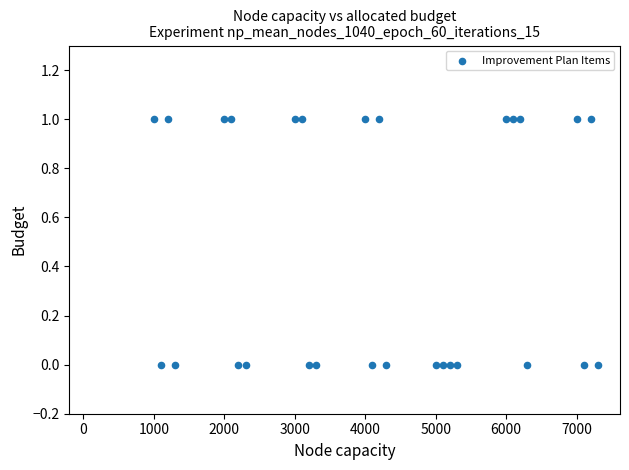

What is the range of X values (max minus min)?

6300